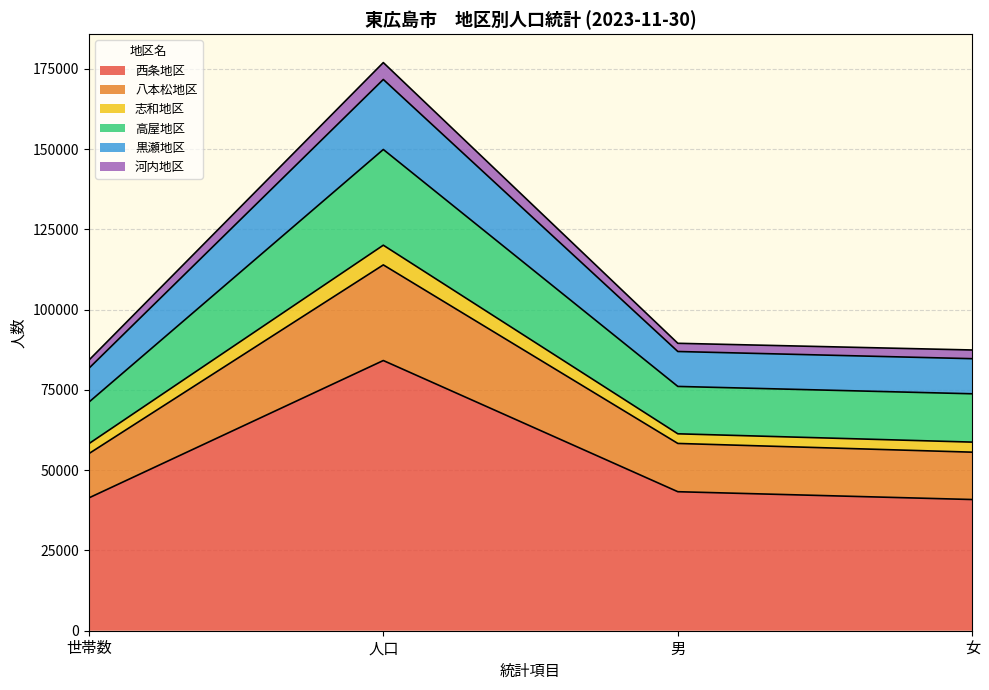

What is the highest value of the 西条地区 series?

84156